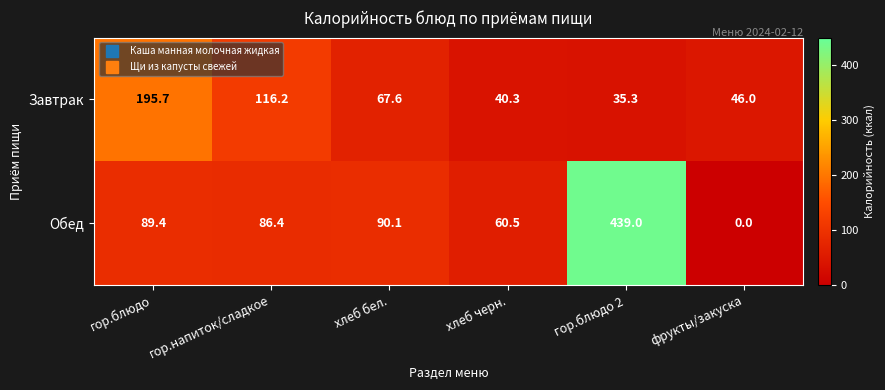

Which category has the highest value across all series?

гор.блюдо 2